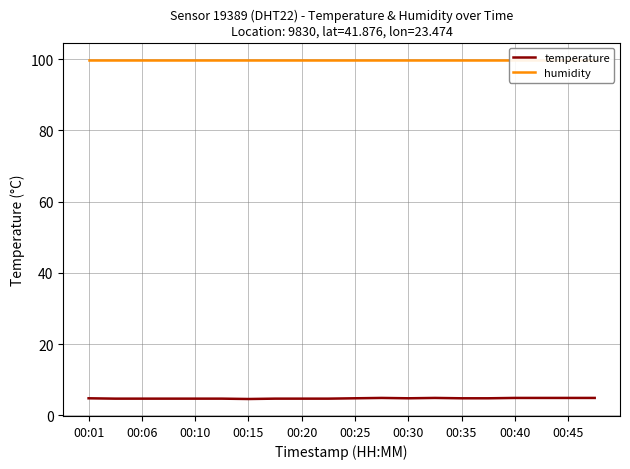

What is the highest value of the temperature series?

4.9